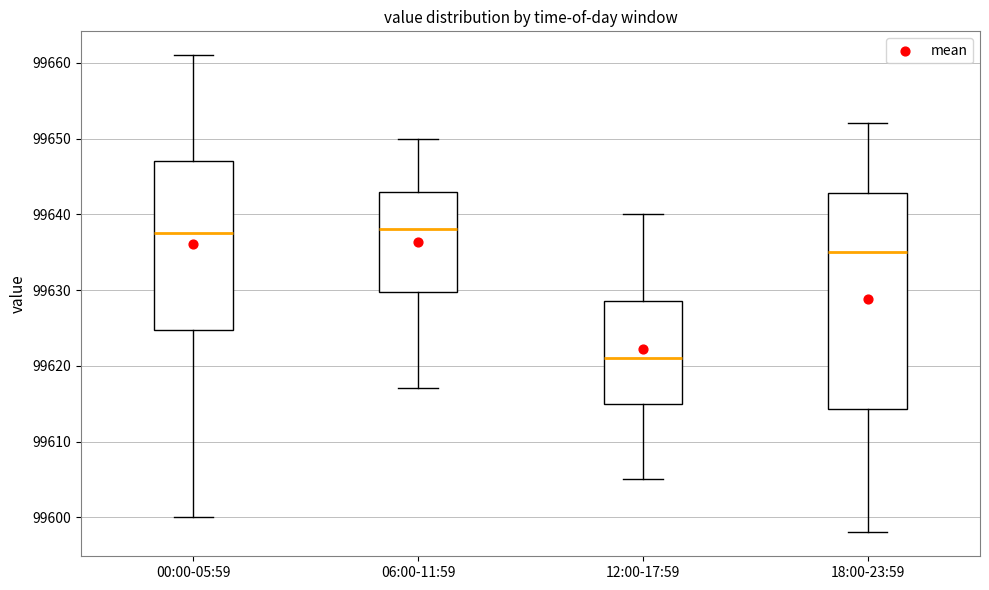

Reading left to right, read every box against the y-axis: the position of its median line, the range the box covers, and the ends of its whiskers. The values are not printed on the chart, so give them approximately, as read against the axis.

00:00-05:59: median 99638, box 99625 to 99647, whiskers 99600 to 99661
06:00-11:59: median 99638, box 99630 to 99643, whiskers 99617 to 99650
12:00-17:59: median 99621, box 99615 to 99629, whiskers 99605 to 99640
18:00-23:59: median 99635, box 99614 to 99643, whiskers 99598 to 99652